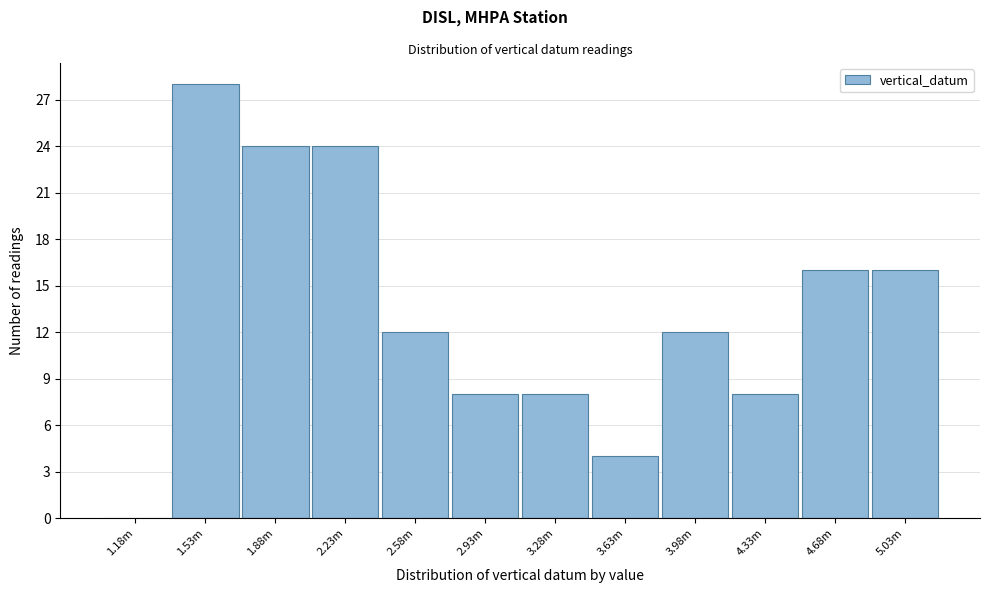

Reading left to right, extract all data points from this chart.

1.18m=0	1.53m=28	1.88m=24	2.23m=24	2.58m=12	2.93m=8	3.28m=8	3.63m=4	3.98m=12	4.33m=8	4.68m=16	5.03m=16